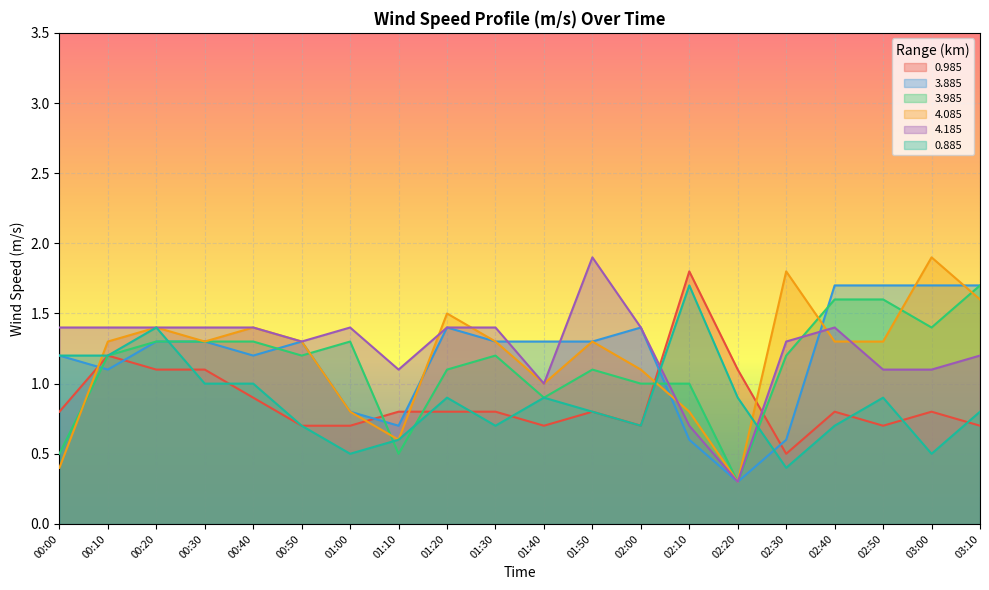

What are all the series names shown in the legend?

0.985, 3.885, 3.985, 4.085, 4.185, 0.885